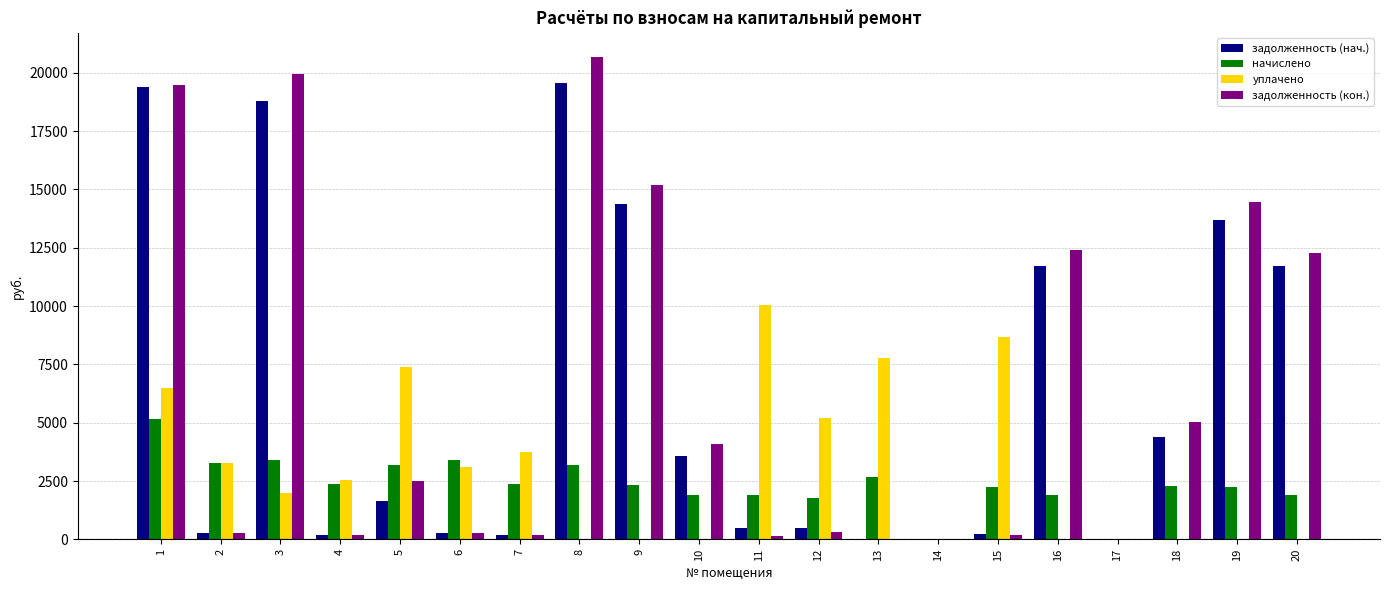

What value does the задолженность (кон.) series have at 6?

282.5